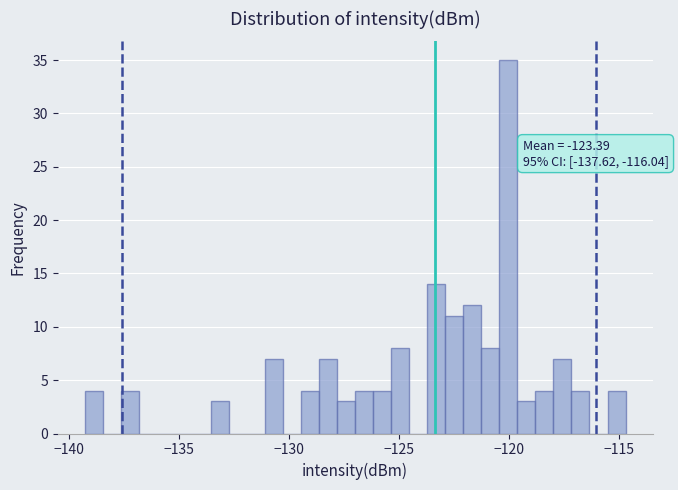

Around what value on the x-axis is the tallest bar? Give the approximate position of its centre, as read against the axis.

-120.0